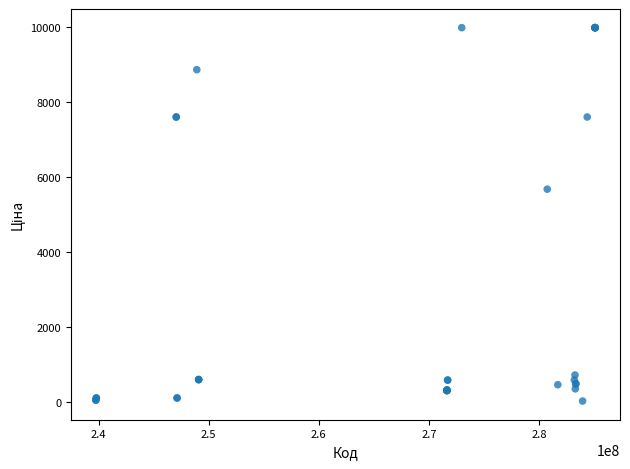

What Y value in the scatter plot is closest to 5003?

5673.8